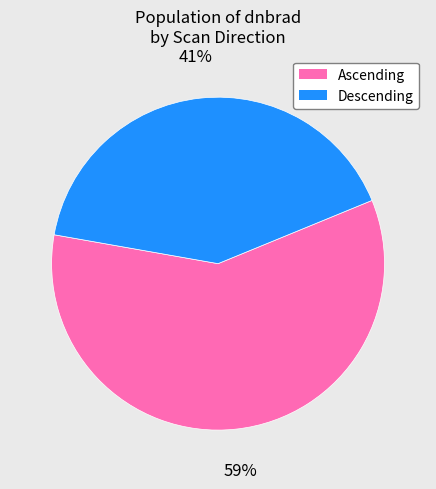

Is there any slice that represents more than half of the pie?

Yes